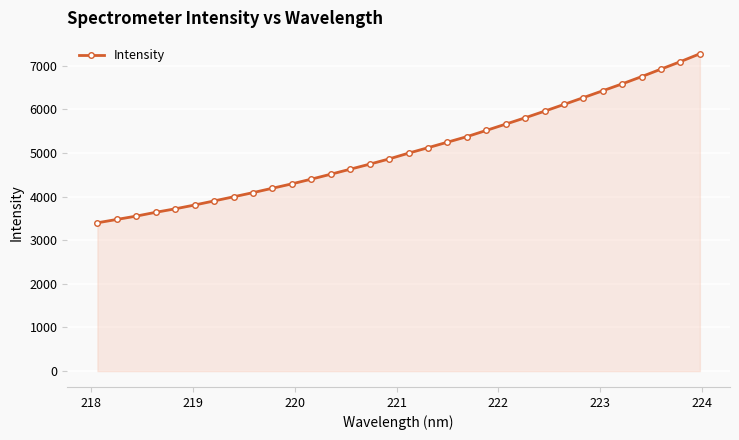

What is the average value?

5072.0